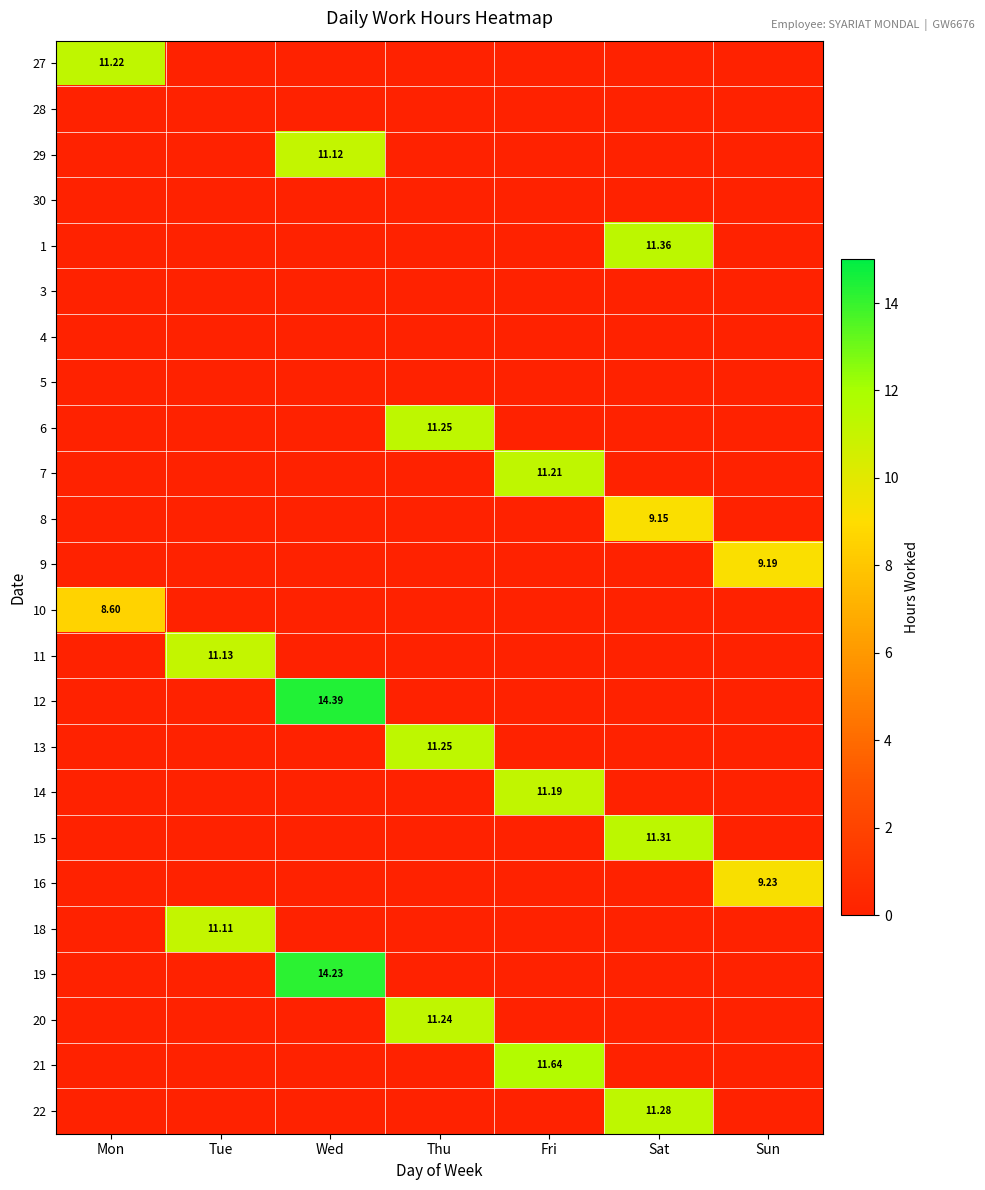

Which series has the widest spread of values?

12